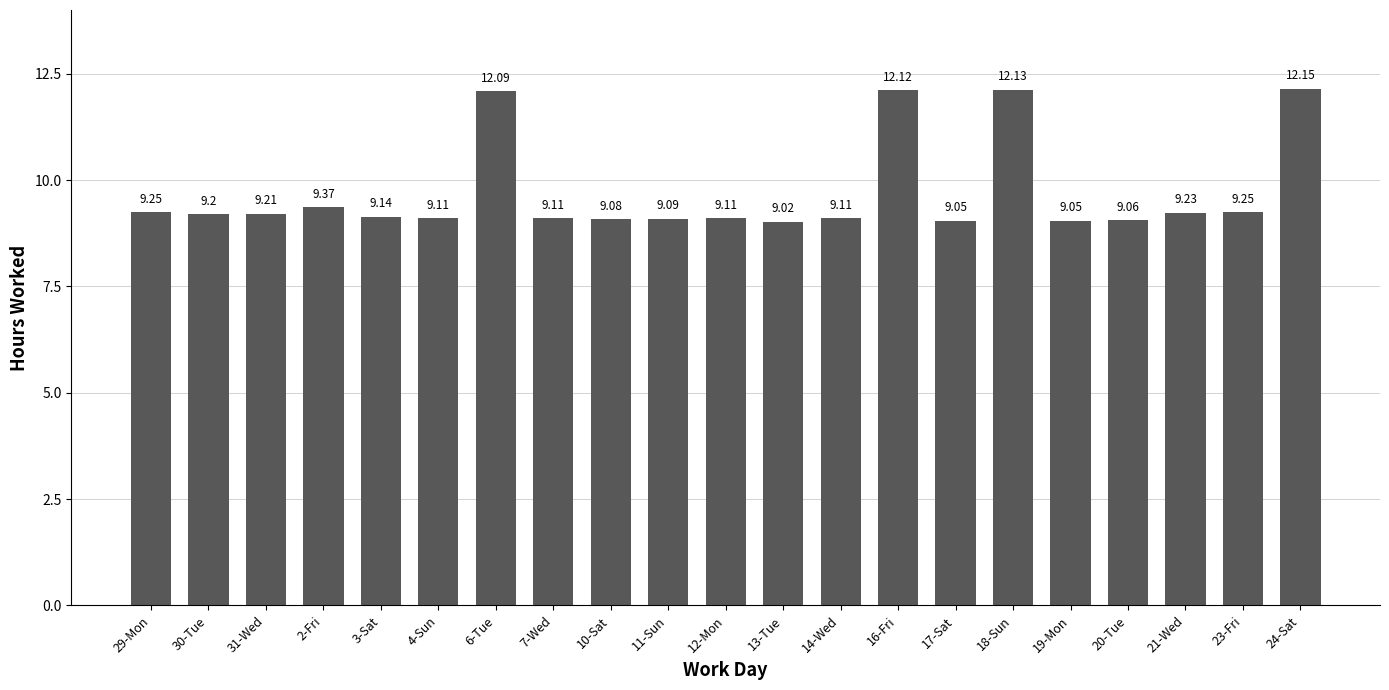

What is the label of the 21st bar from the left?

24-Sat